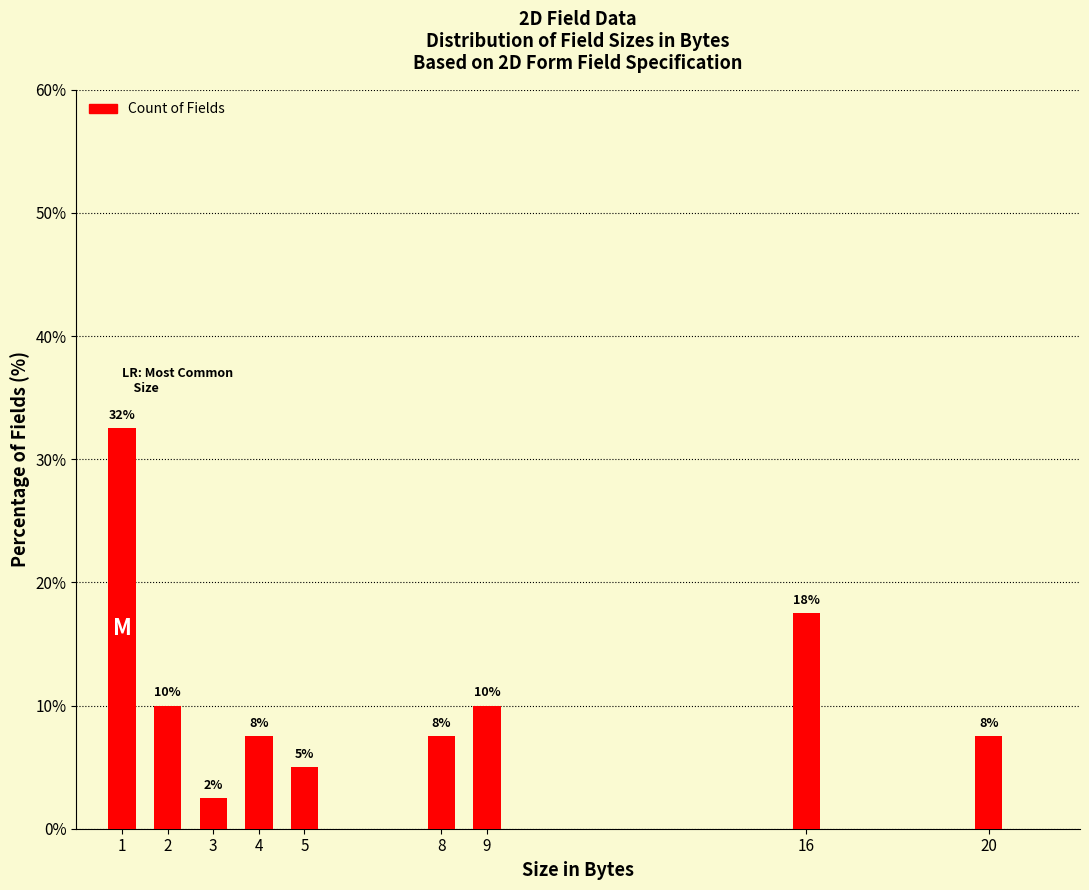

List the labels in order of value, smallest first.

3, 5, 4, 8, 20, 2, 9, 16, 1